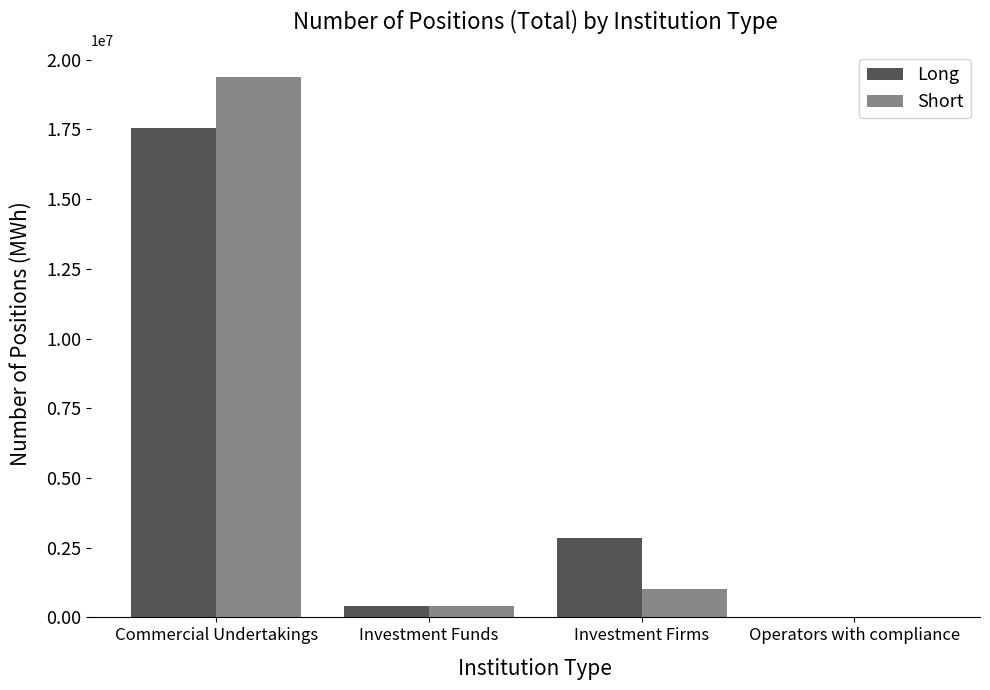

Where is Long nearest to the value 8780370?

Investment Firms